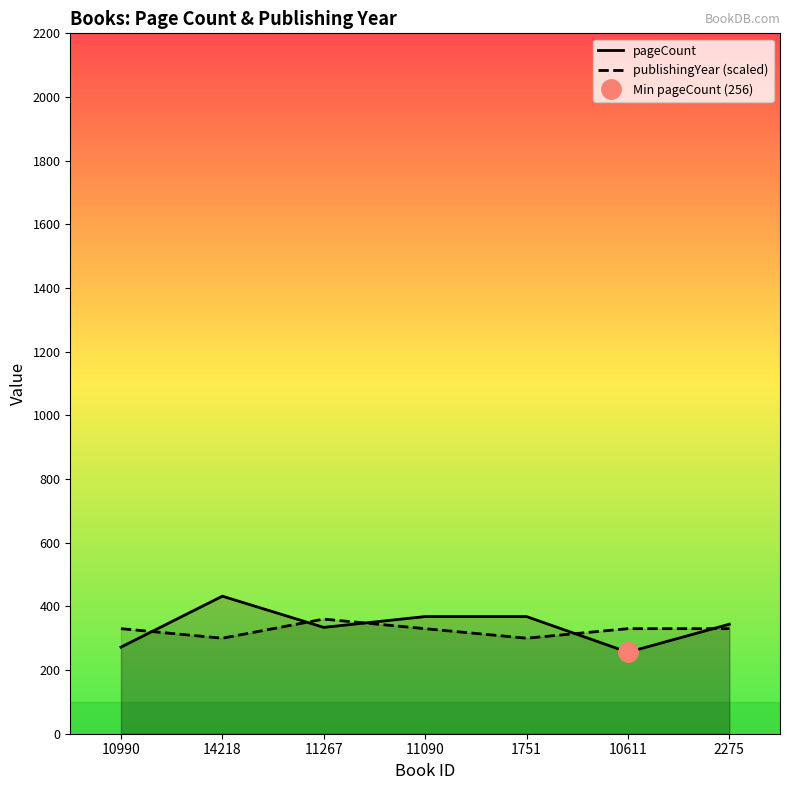

Which series has the widest spread of values?

pageCount